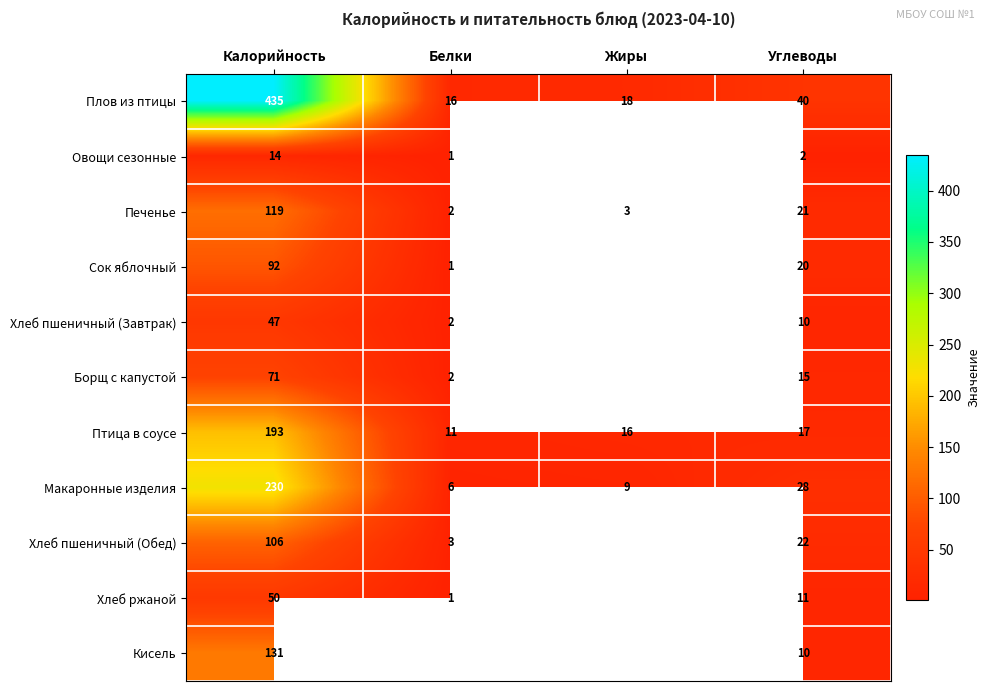

Rank the categories by Птица в соусе value from highest to lowest.

Калорийность, Углеводы, Жиры, Белки